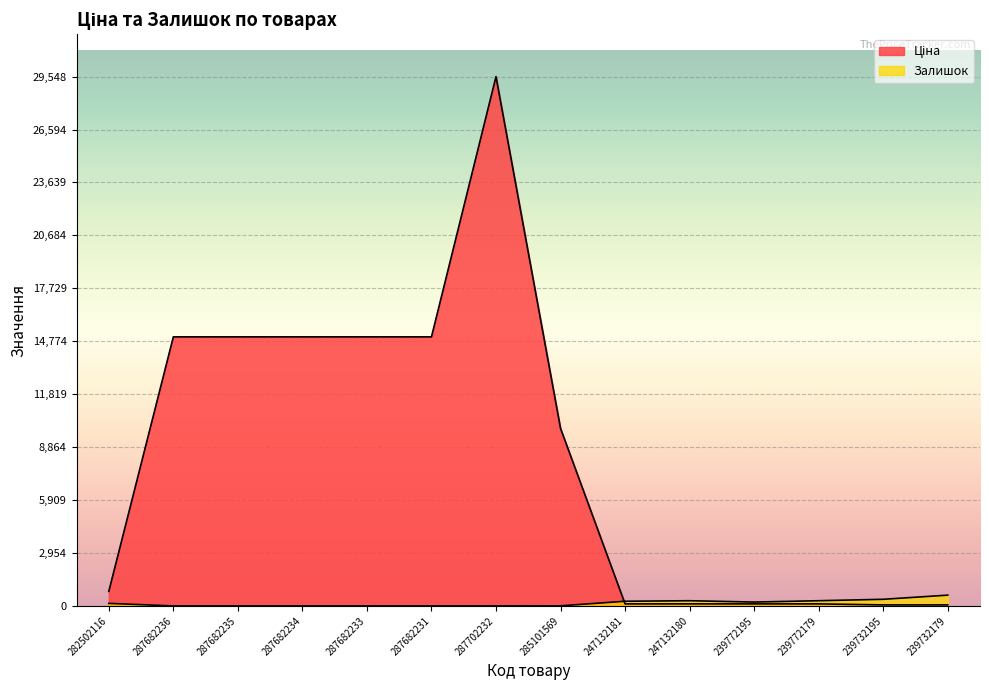

What is the value of the Ціна point at the 10th from the left?

113.3